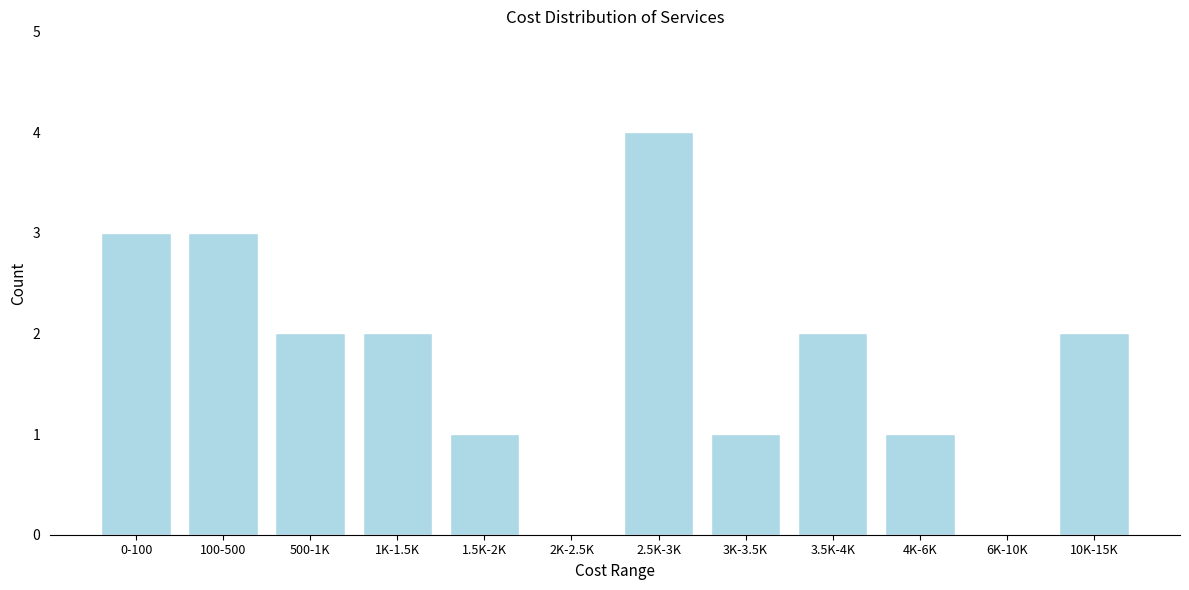

Reading left to right, extract all data points from this chart.

0-100=3	100-500=3	500-1K=2	1K-1.5K=2	1.5K-2K=1	2K-2.5K=0	2.5K-3K=4	3K-3.5K=1	3.5K-4K=2	4K-6K=1	6K-10K=0	10K-15K=2